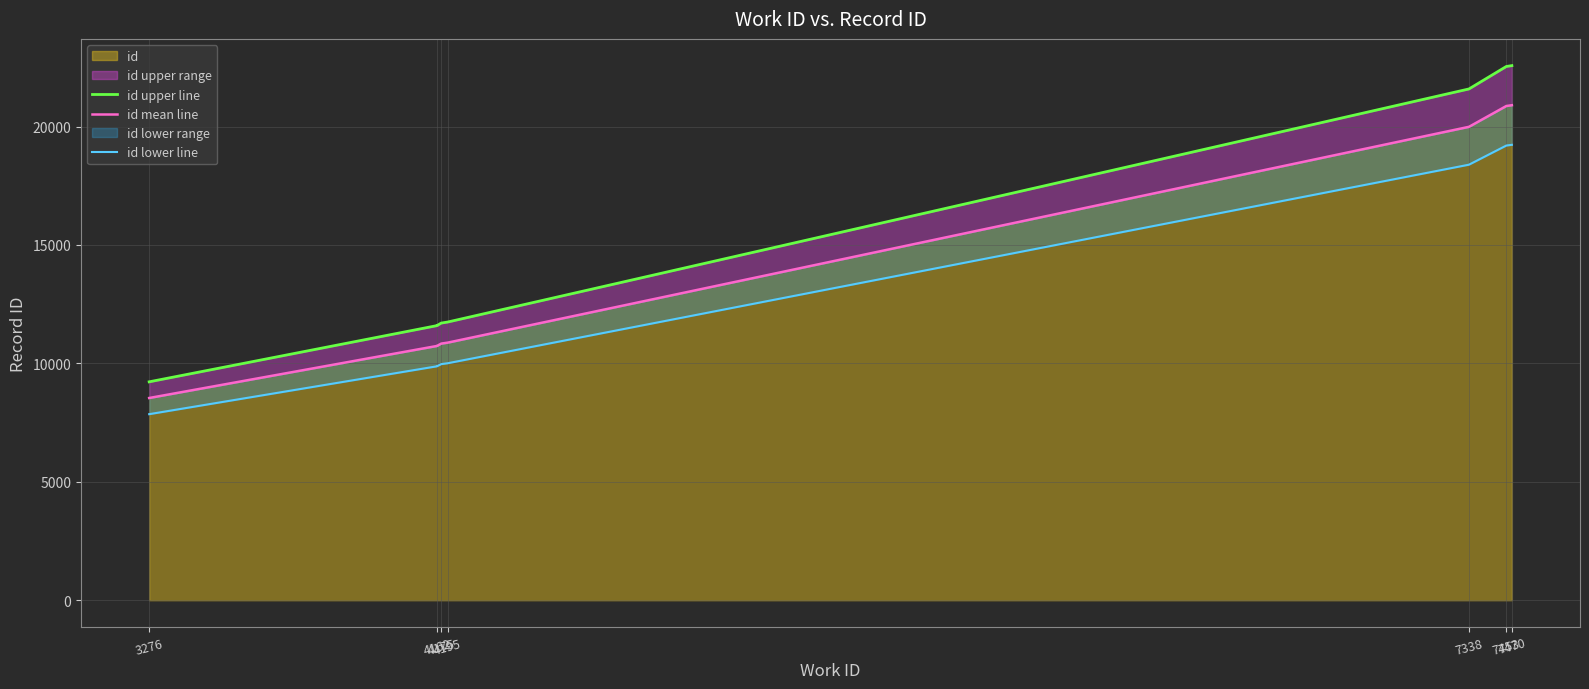

The value of id upper line at 7338 is 29076.0. True or false?

False